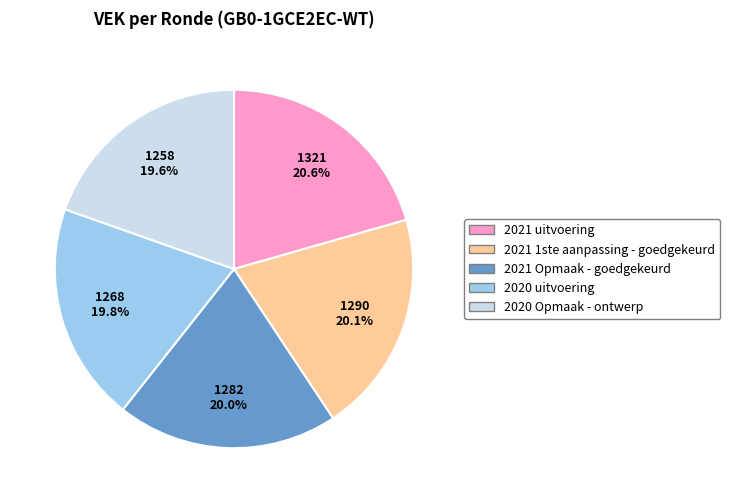

How many segments does this pie chart have?

5